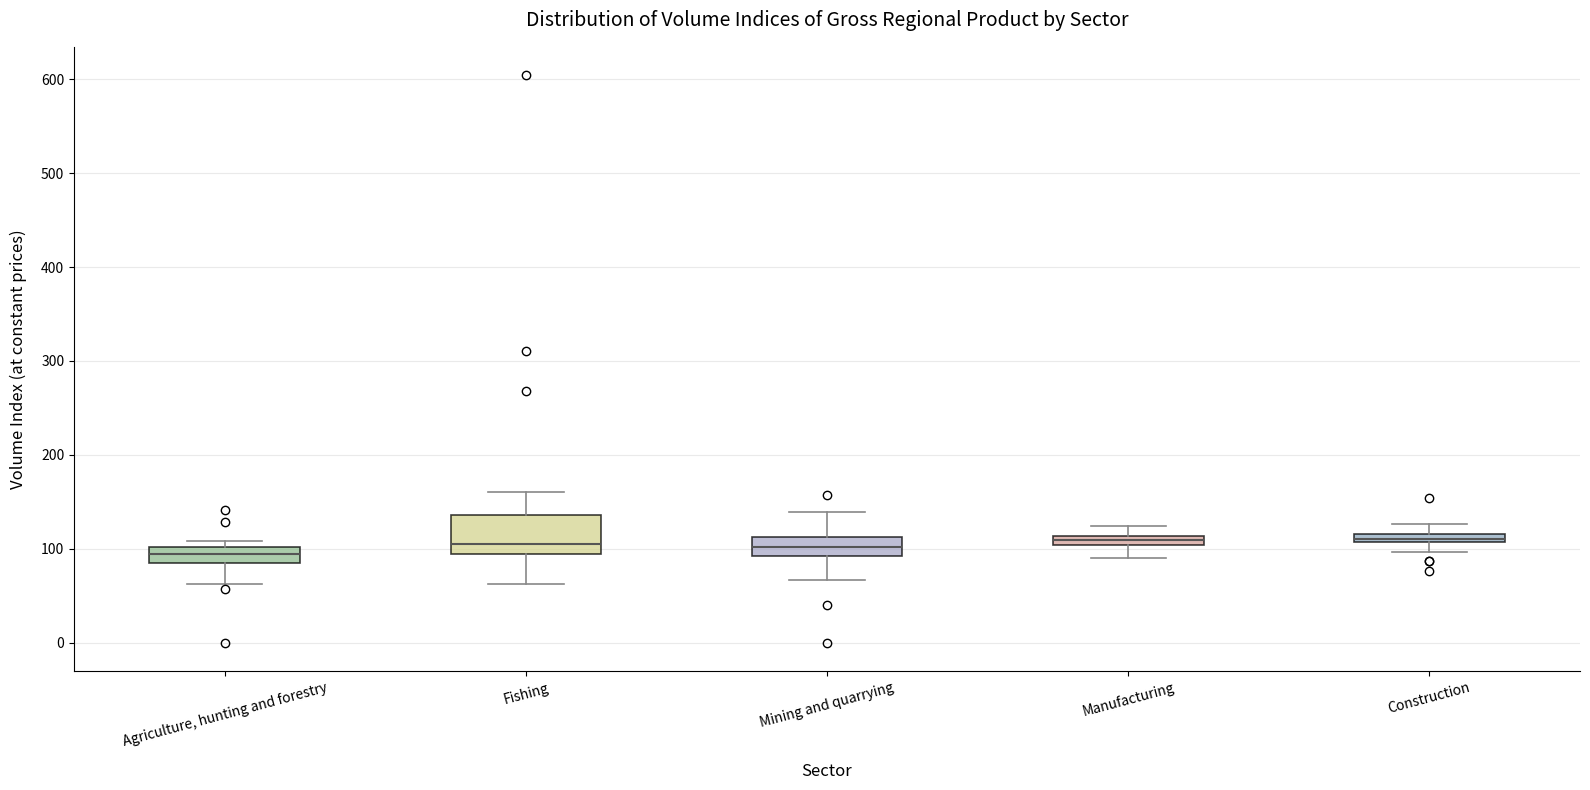

Which box is the tallest, from its lower edge to its upper edge?

Fishing